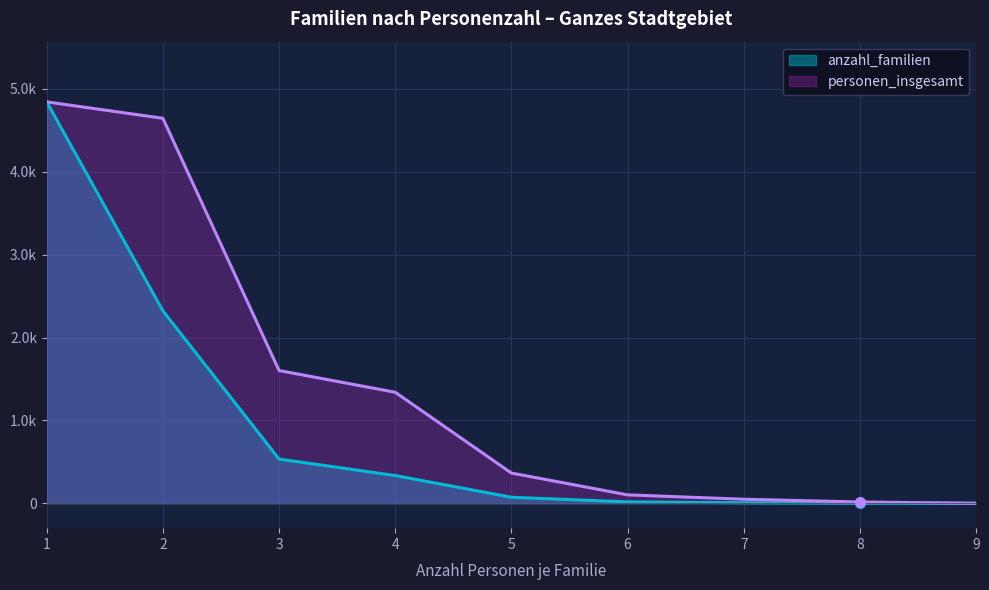

How many lines are shown in the chart?

2